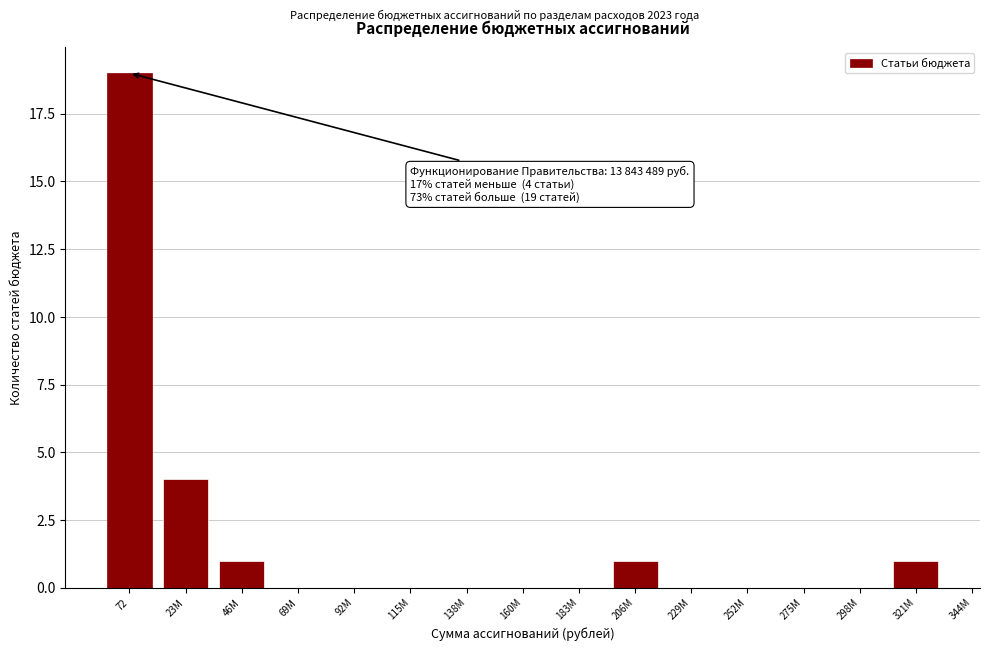

Reading left to right, transcribe all the data shown in this chart.

72=19	23М=4	46М=1	69М=0	92М=0	115М=0	138М=0	160М=0	183М=0	206М=1	229М=0	252М=0	275М=0	298М=0	321М=1